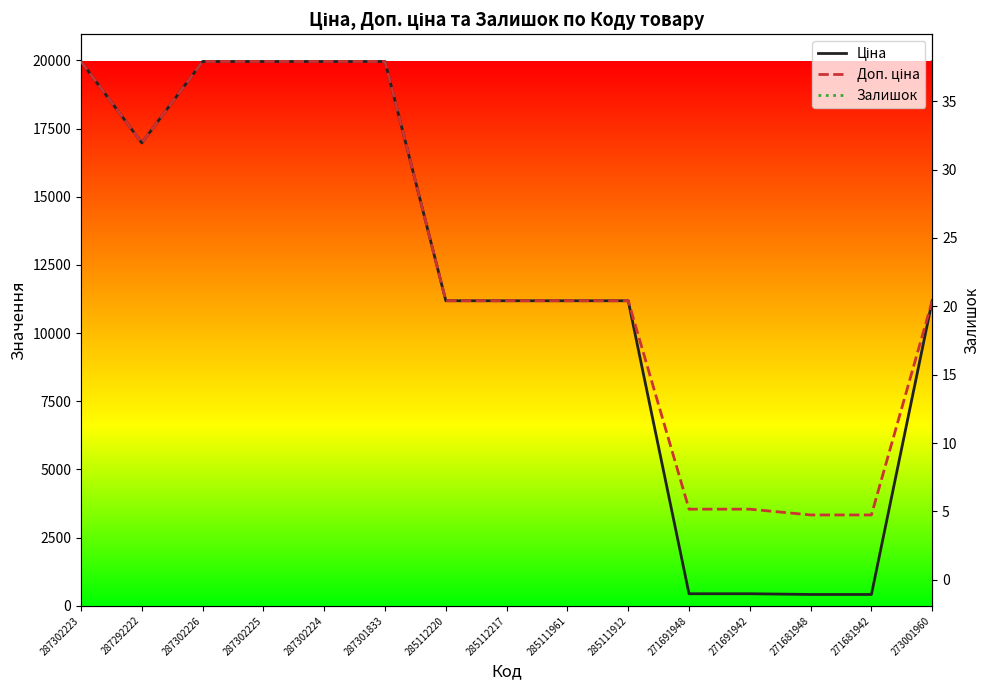

At which label does Доп. ціна first exceed 11188?

287302223